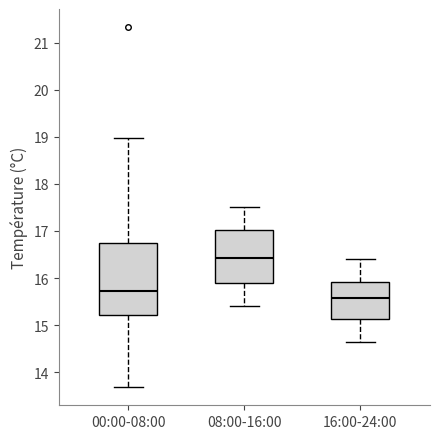

Which box is the tallest, from its lower edge to its upper edge?

00:00-08:00